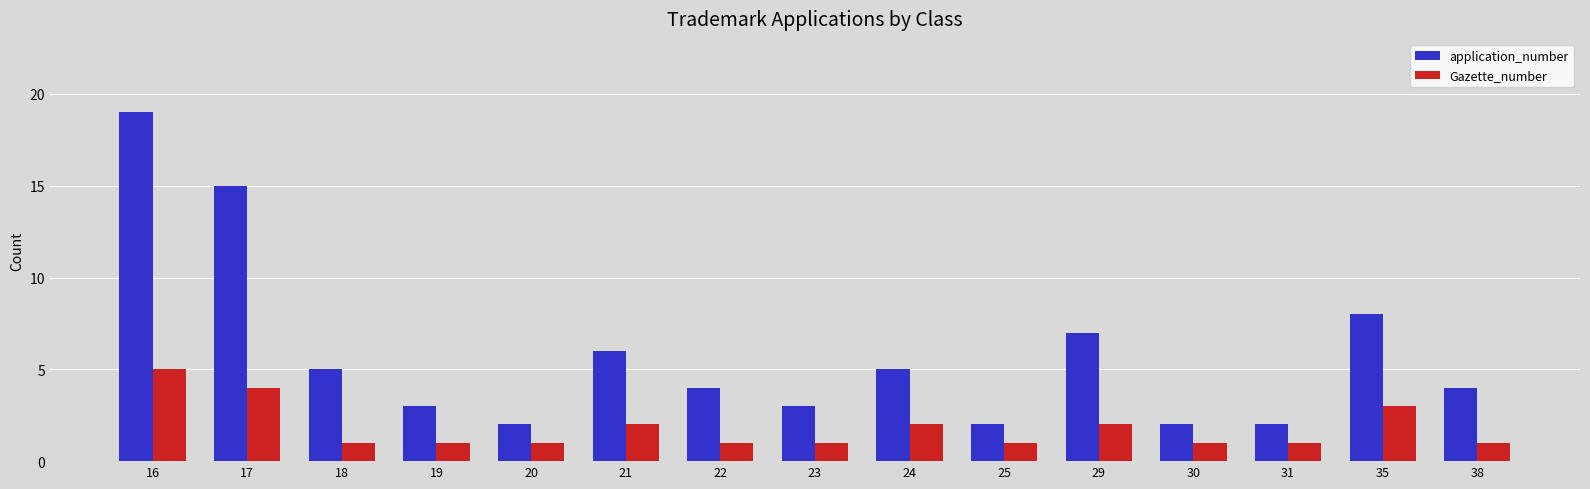

What is the total value across all series at 30?

3